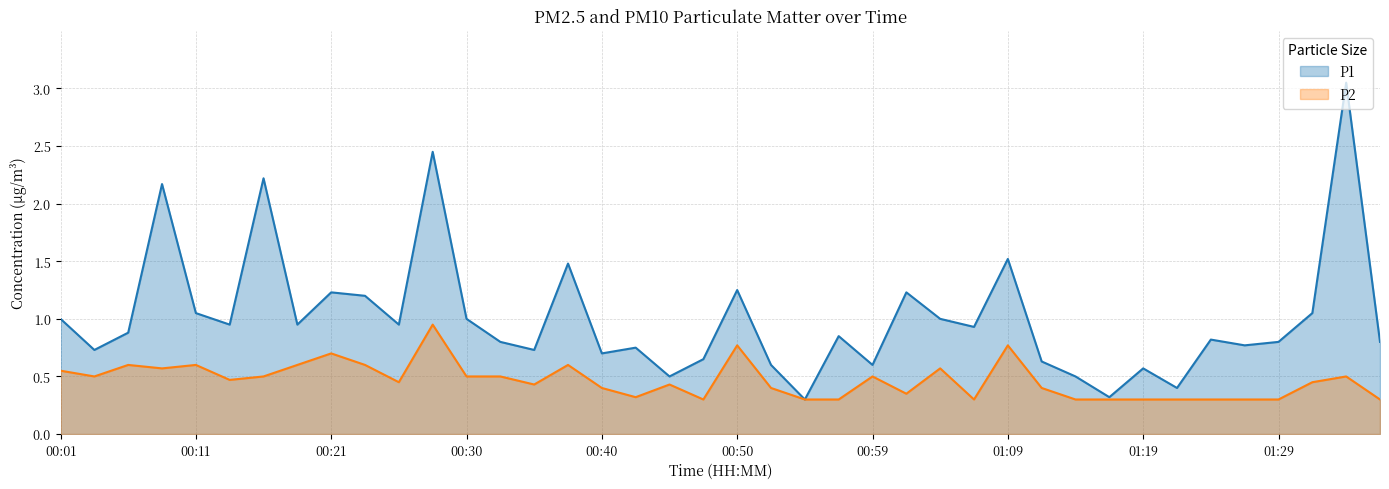

The value of P1 at 00:01 is 1.7. True or false?

False